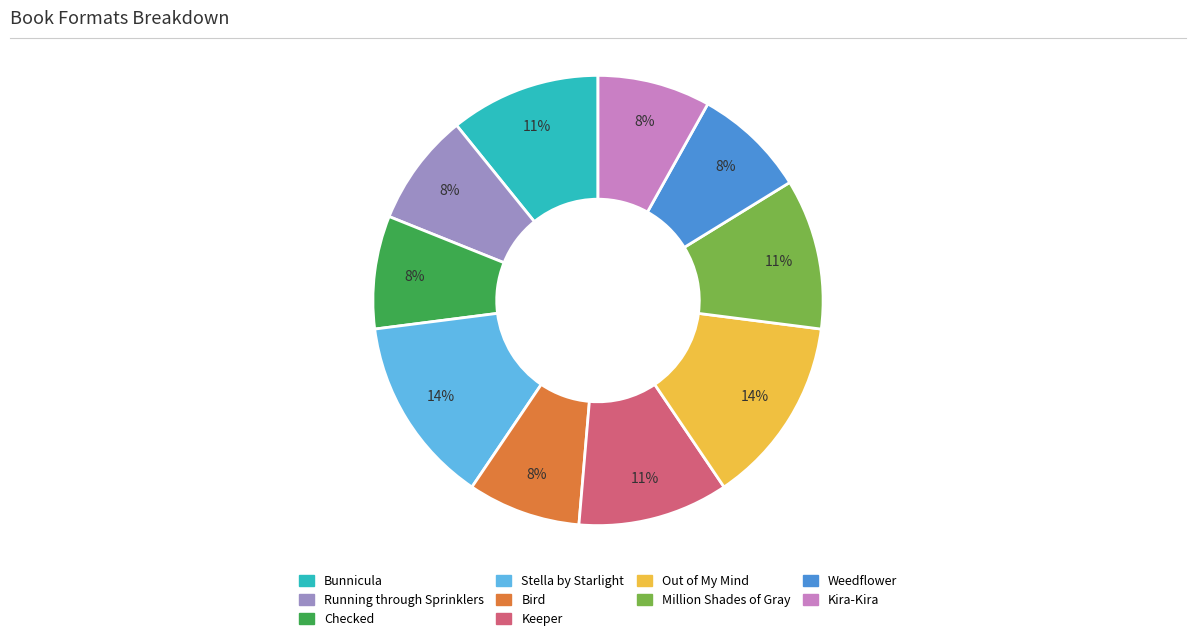

Is there any slice that represents more than half of the pie?

No